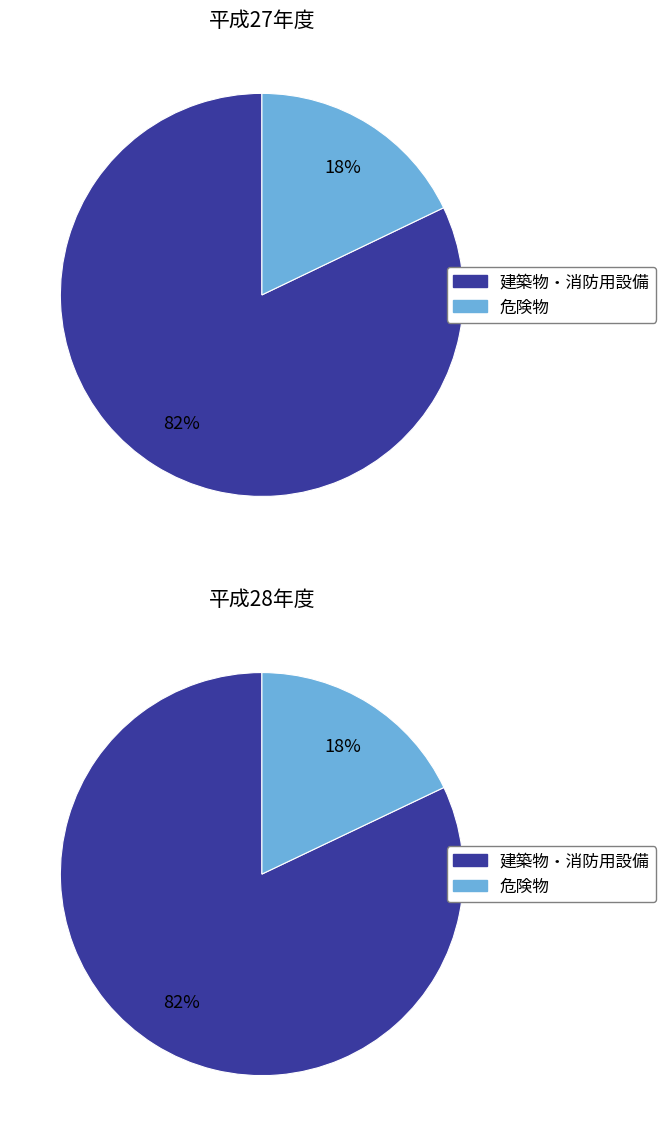

Is 危険物 the majority of the pie?

No